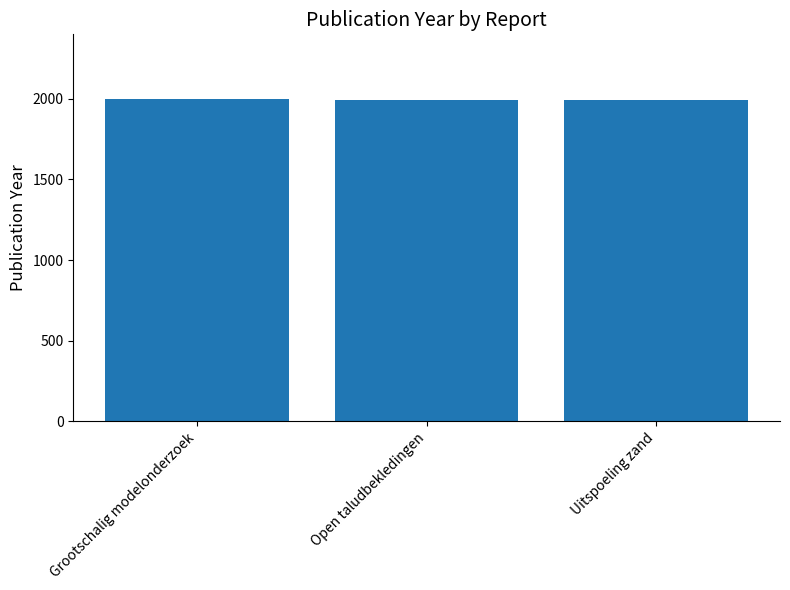

Approximately how many times larger is the value at Open taludbekledingen compared to Grootschalig modelonderzoek?

1.0